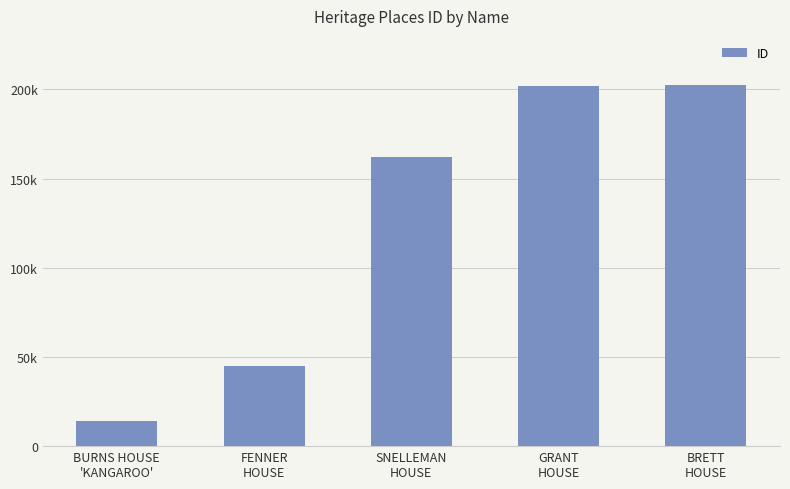

The chart shows a value of 202505 at BRETT
HOUSE. True or false?

True